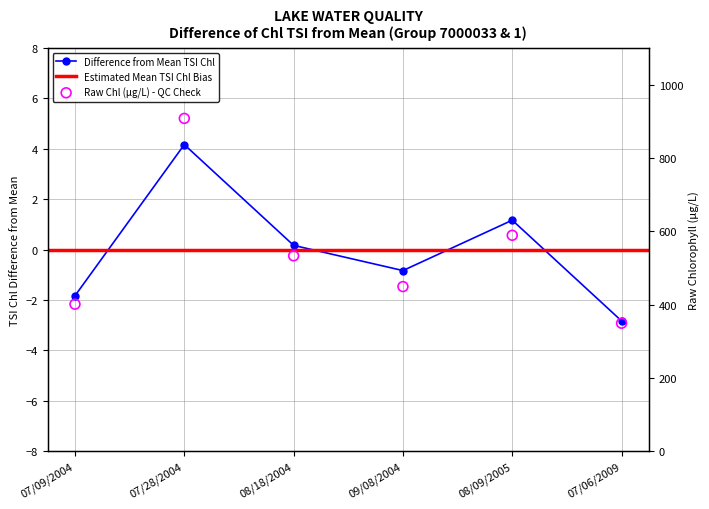

What is the change in value from 09/08/2004 to 08/09/2005?

+2.0